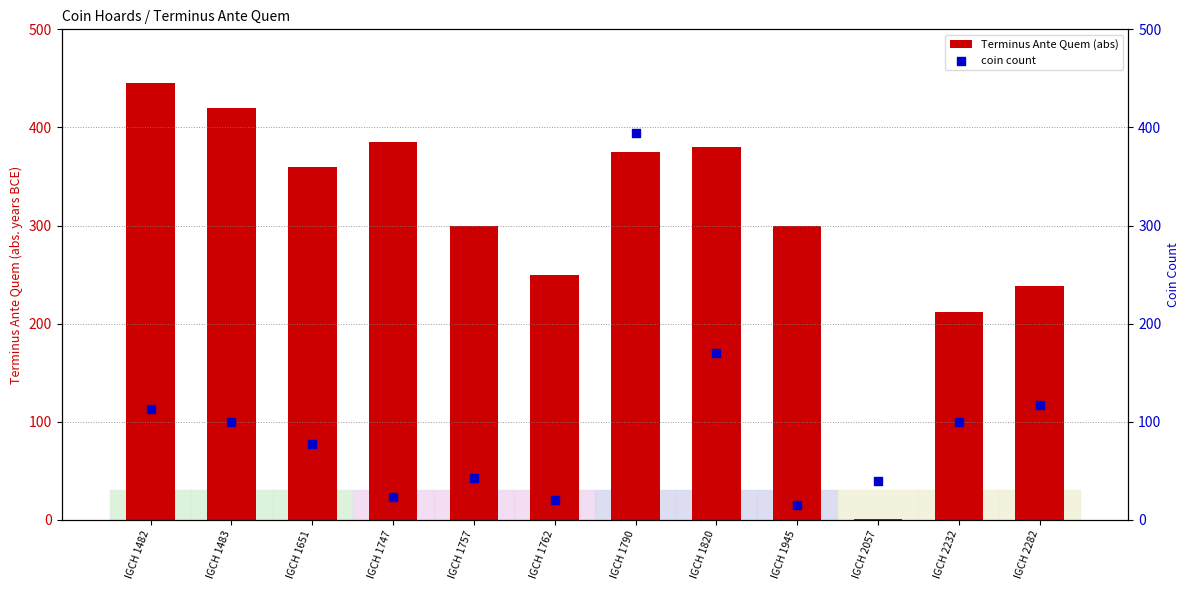

At how many categories does at least one series exceed 180?

11